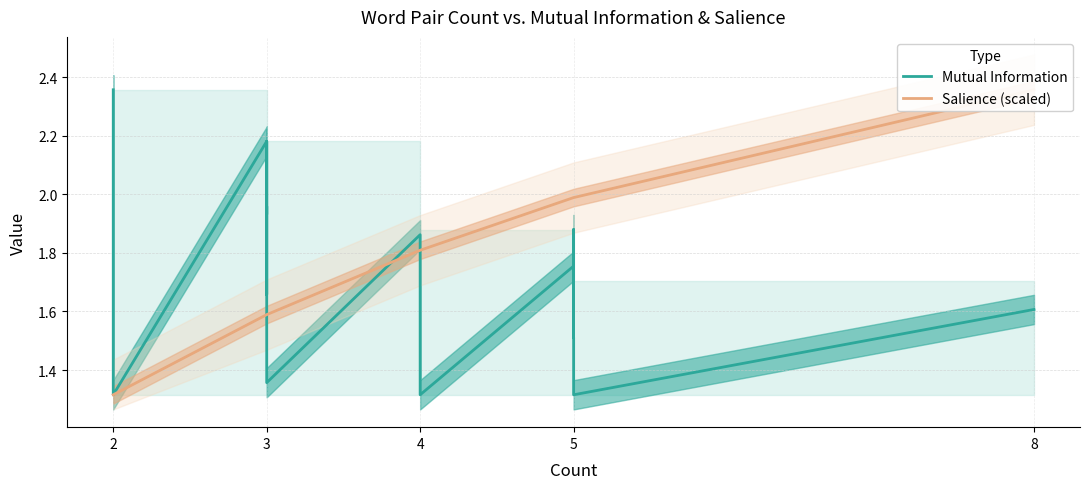

Where is Salience (scaled) nearest to the value 1?

2